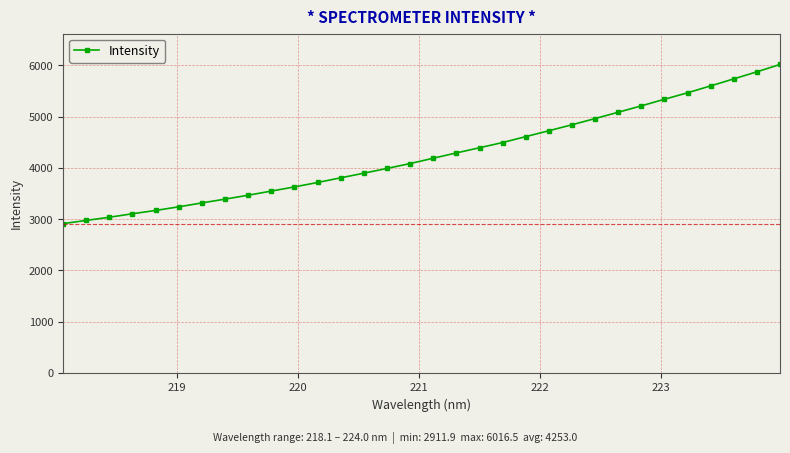

What is the value of the 16th point from the left?

4083.9